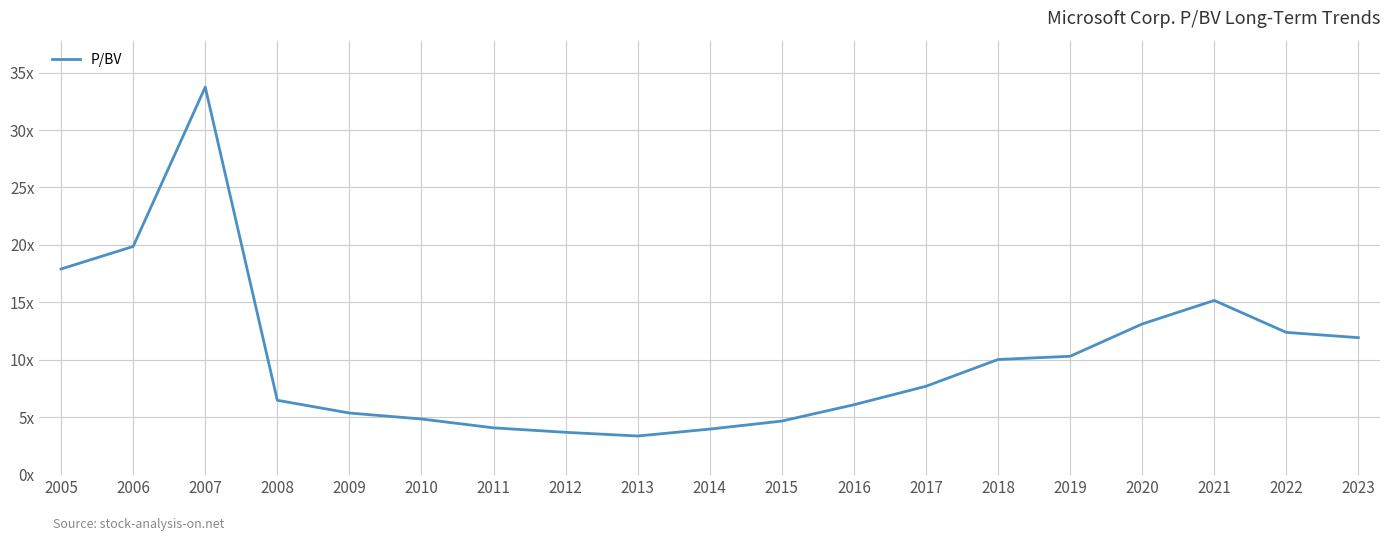

Rank the categories by value from lowest to highest.

2013, 2012, 2014, 2011, 2015, 2010, 2009, 2016, 2008, 2017, 2018, 2019, 2023, 2022, 2020, 2021, 2005, 2006, 2007